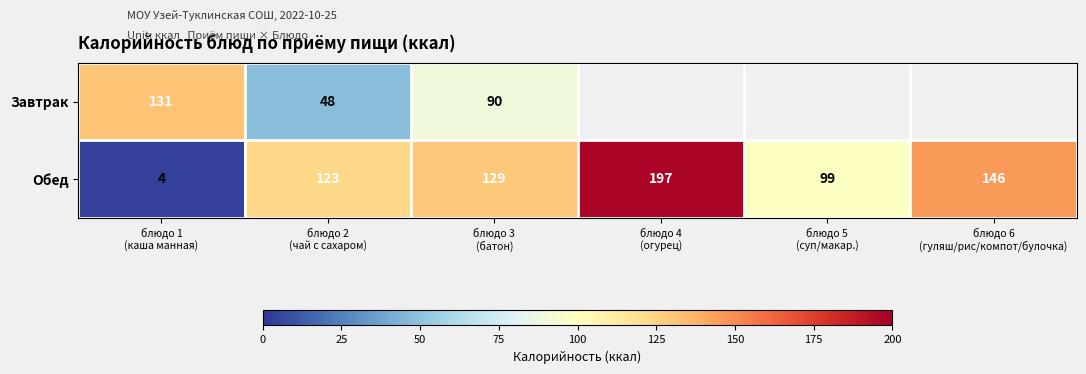

What is the sum of all Обед values?

698